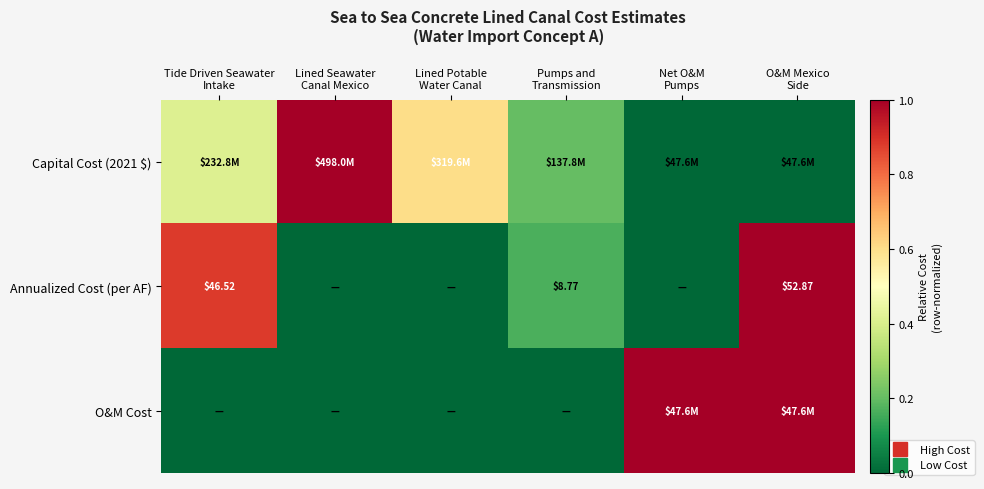

At how many categories does at least one series exceed 0?

6